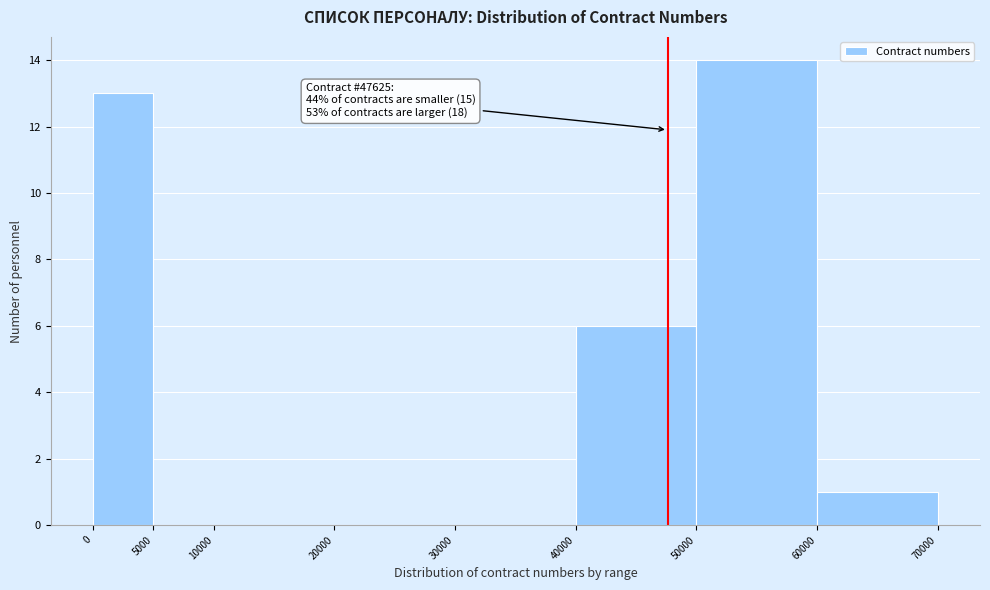

Over which range of the x-axis is the bar tallest?

50000 to 60000